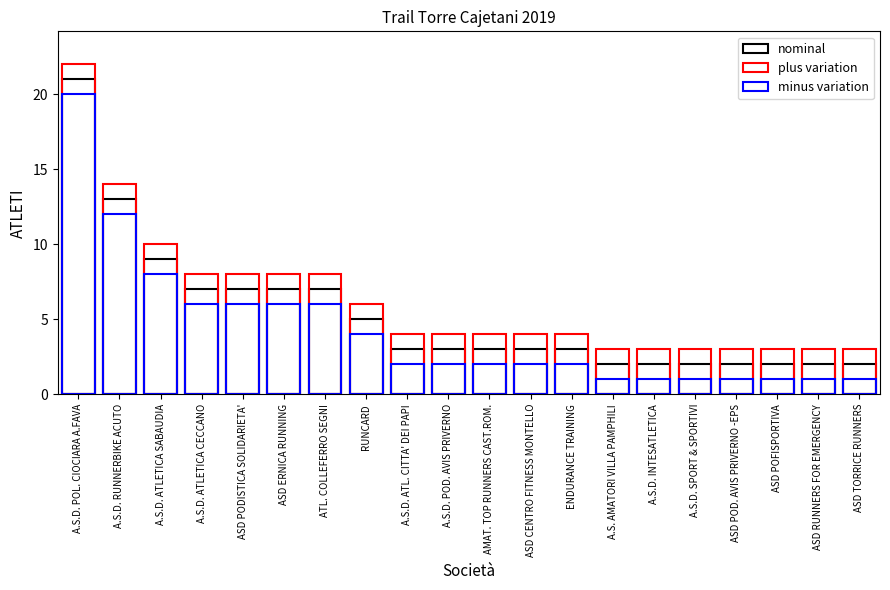

Count the number of categories in the chart.

20